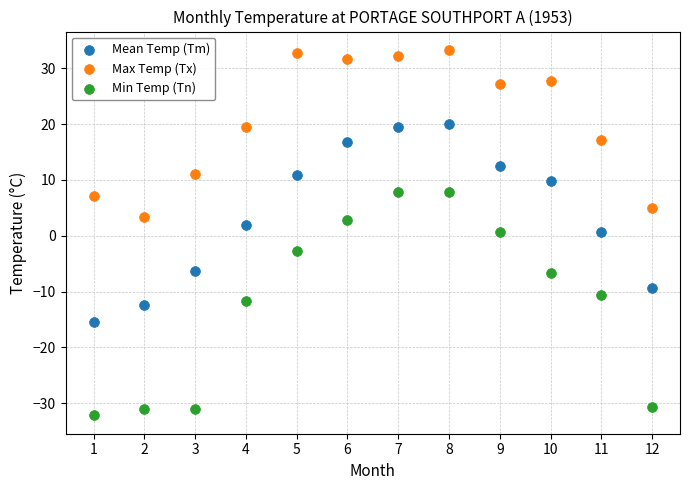

Across all data points, what is the range of X values (max minus min)?

11.0